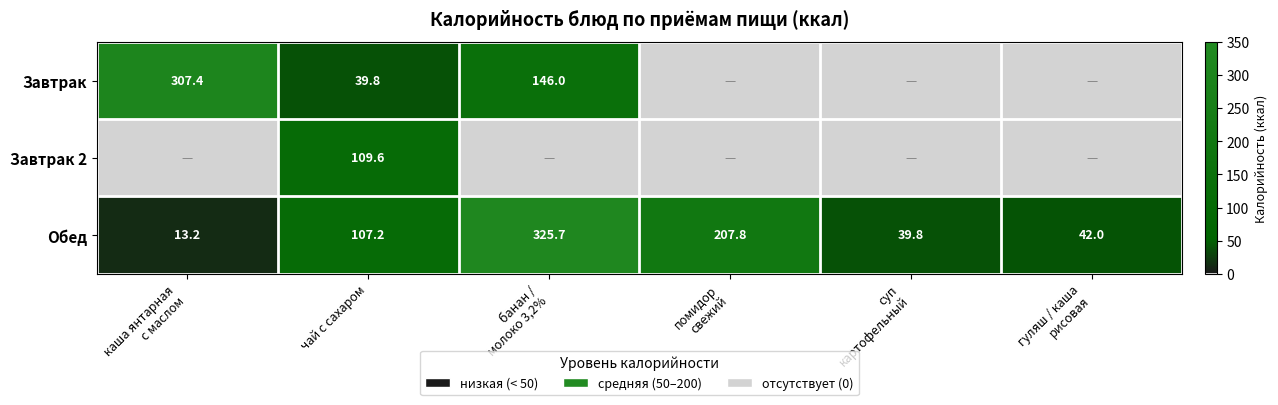

Where does the Обед series first go above 107?

чай с сахаром